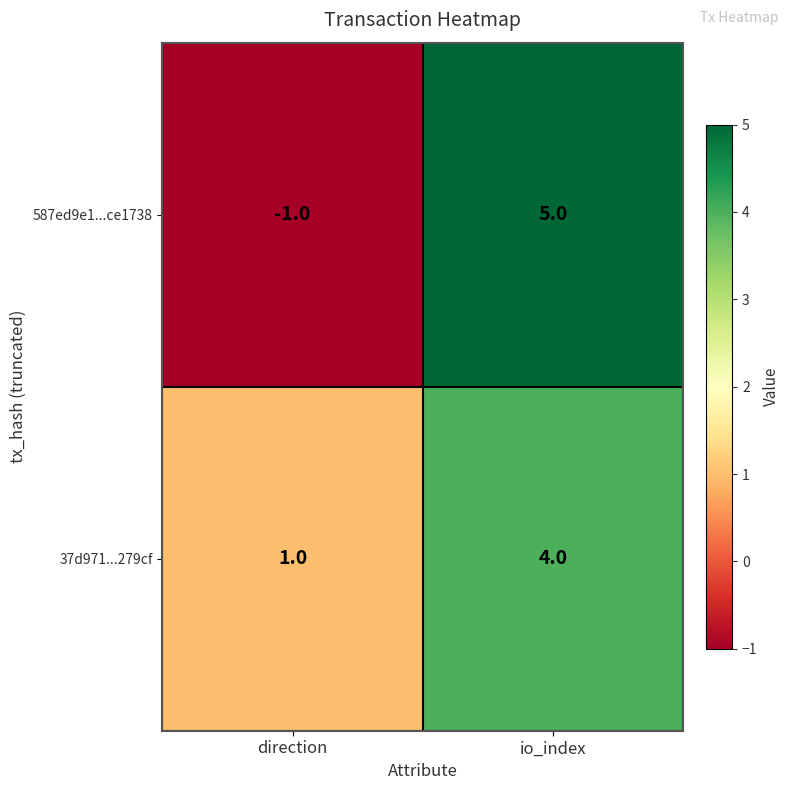

At which label is 587ed9e1...ce1738 closest to 2?

direction